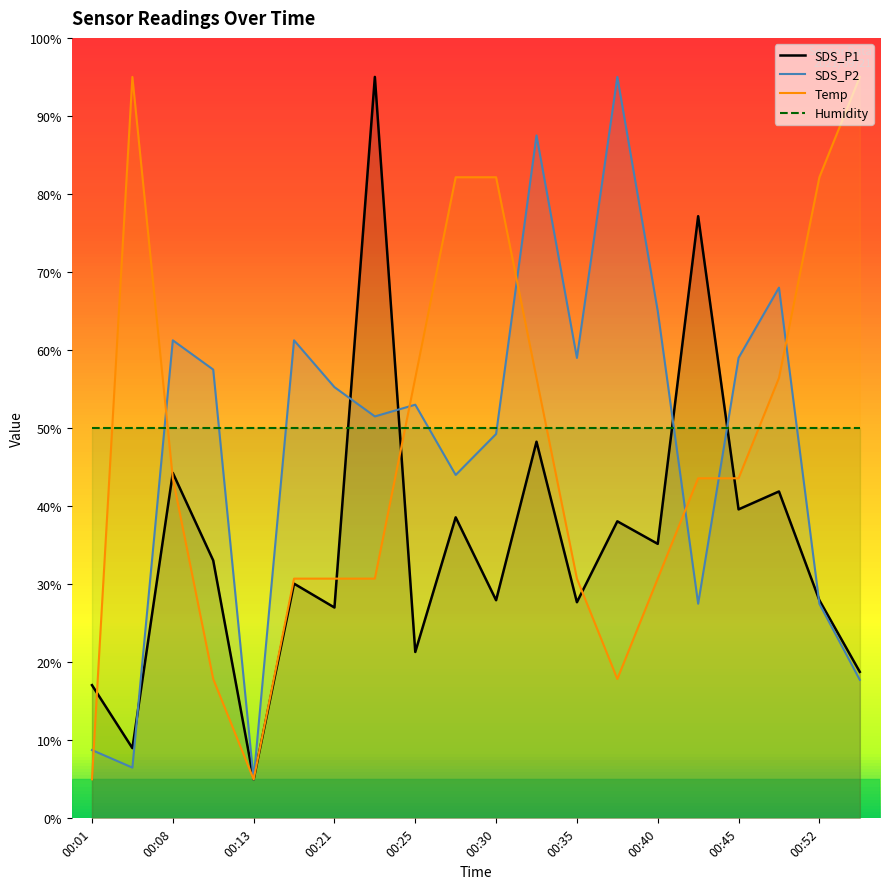

What is the total value across all series at 00:33?

192.2